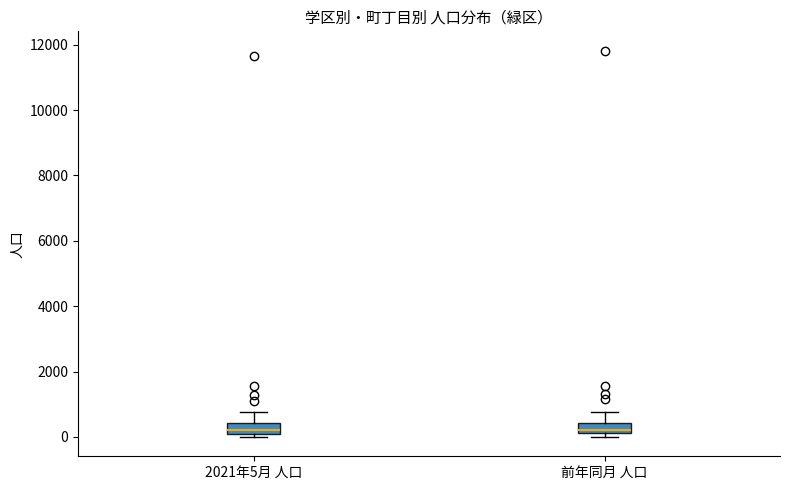

Reading left to right, read every box against the y-axis: the position of its median line, the range the box covers, and the ends of its whiskers. The values are not printed on the chart, so give them approximately, as read against the axis.

2021年5月 人口: median 200 (inside the box), box 200 to 400, whiskers 0 to 800
前年同月 人口: median 200 (inside the box), box 200 to 400, whiskers 0 to 800